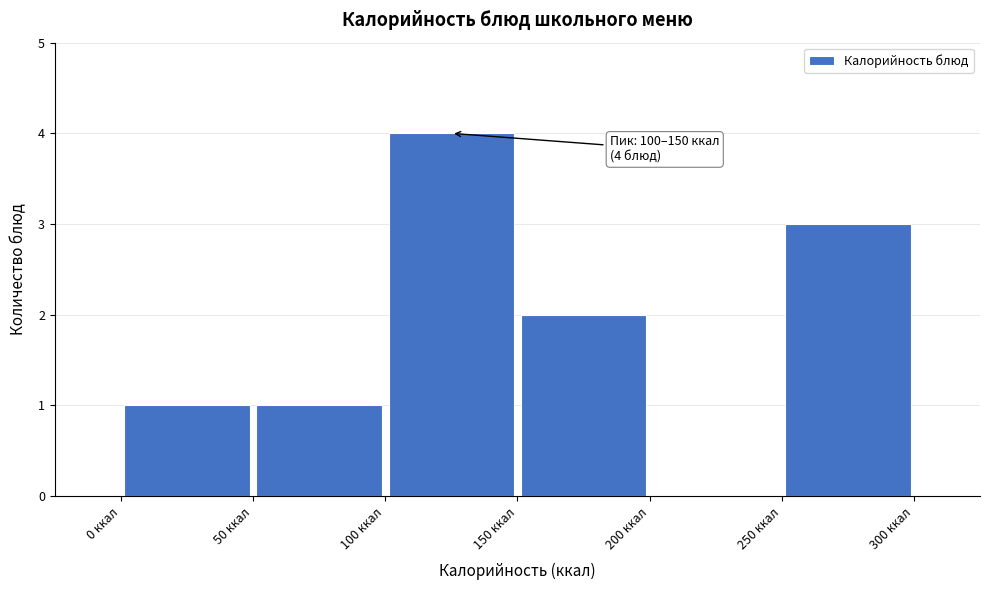

Which range on the x-axis has the tallest bar?

100 to 150